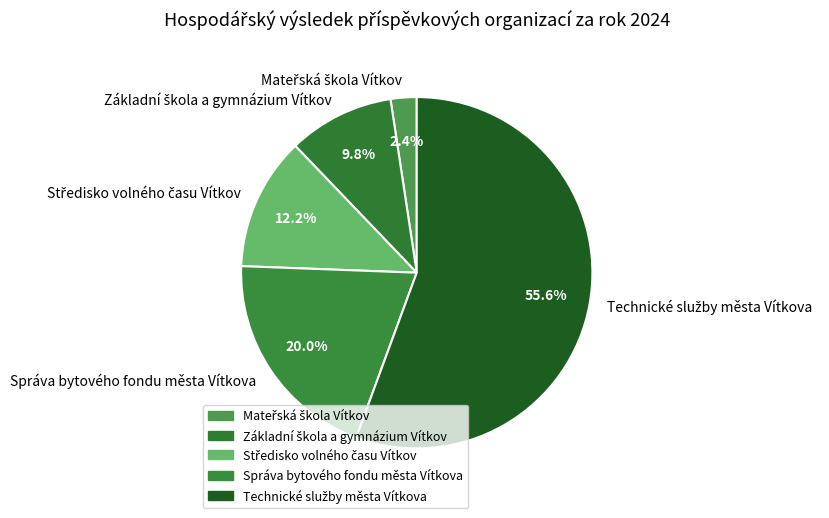

Is there any slice that represents more than half of the pie?

Yes